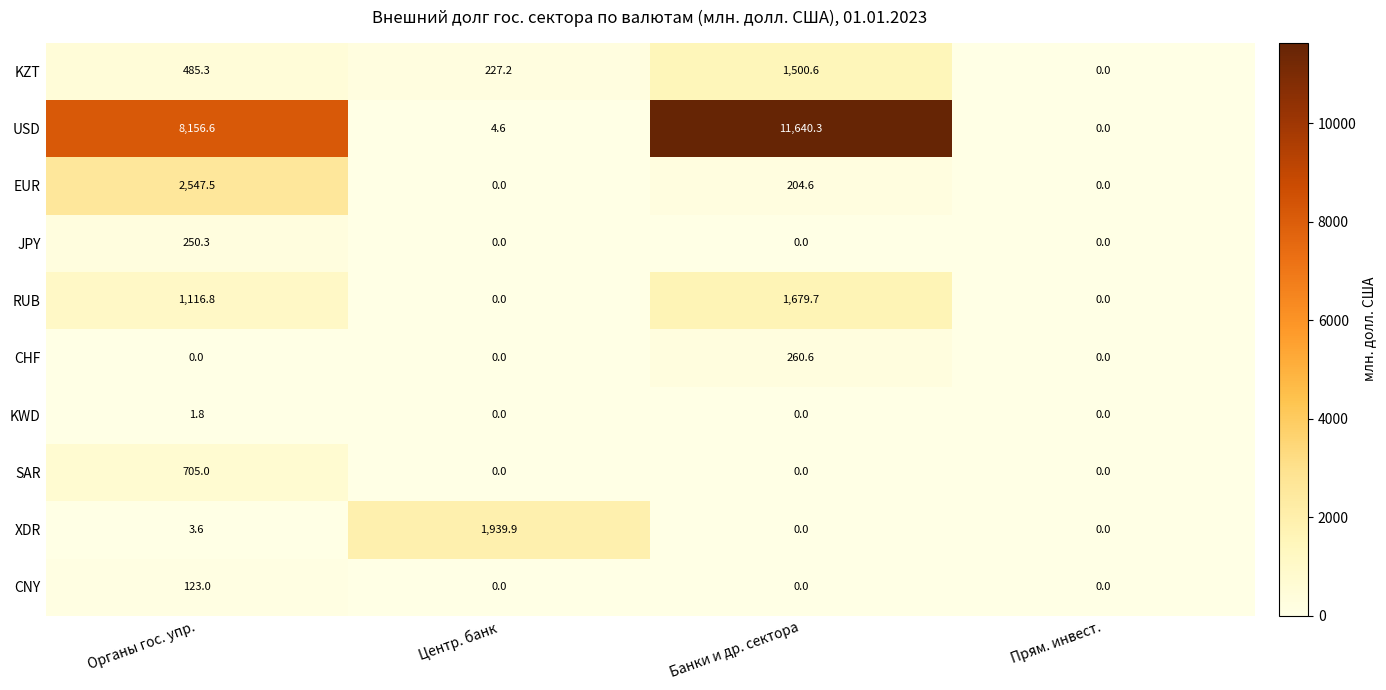

Read the RUB value at Банки и др. сектора.

1679.7